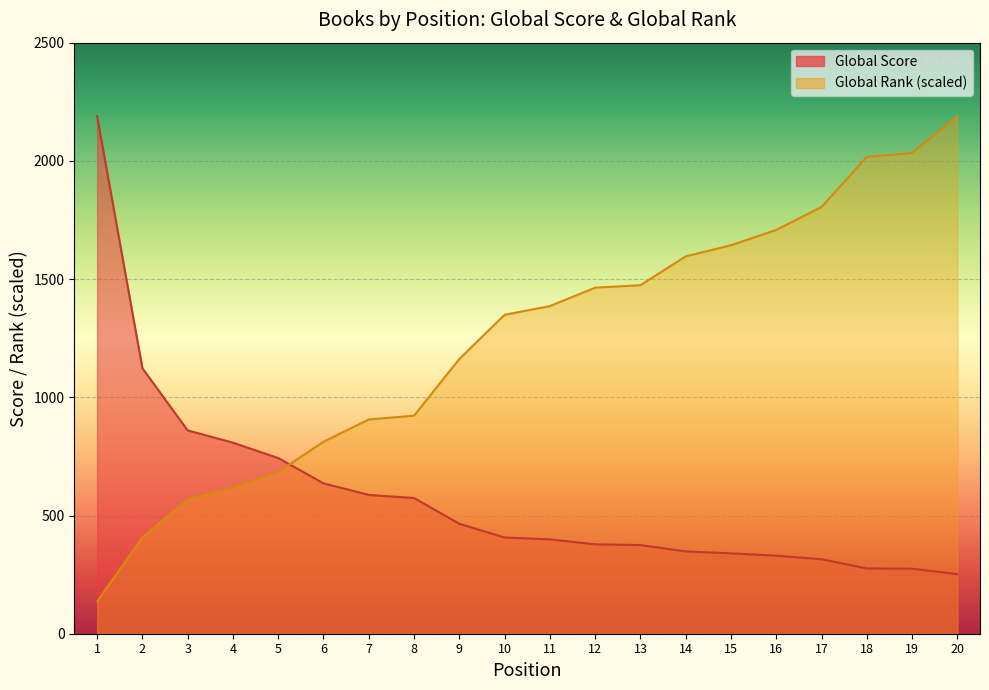

Is the value of Global Score at 5 greater than the value of Global Rank at 8?

No